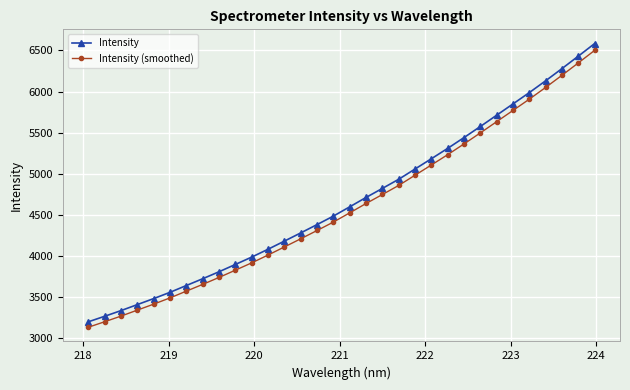

What is the minimum value for Intensity?

3201.7